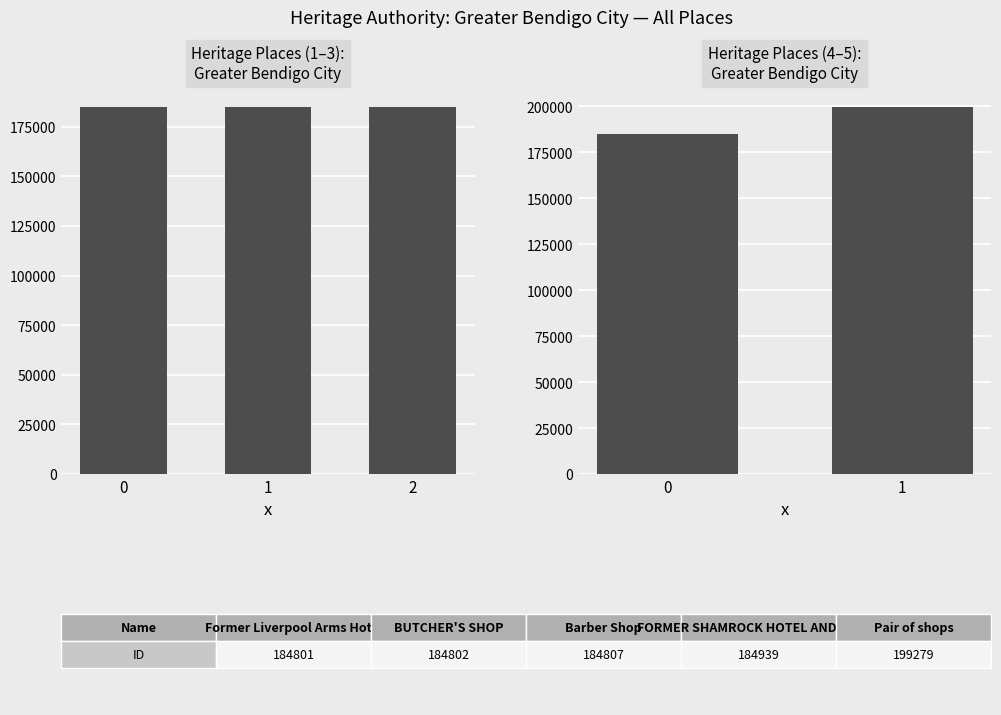

How many categories are shown in the chart?

5